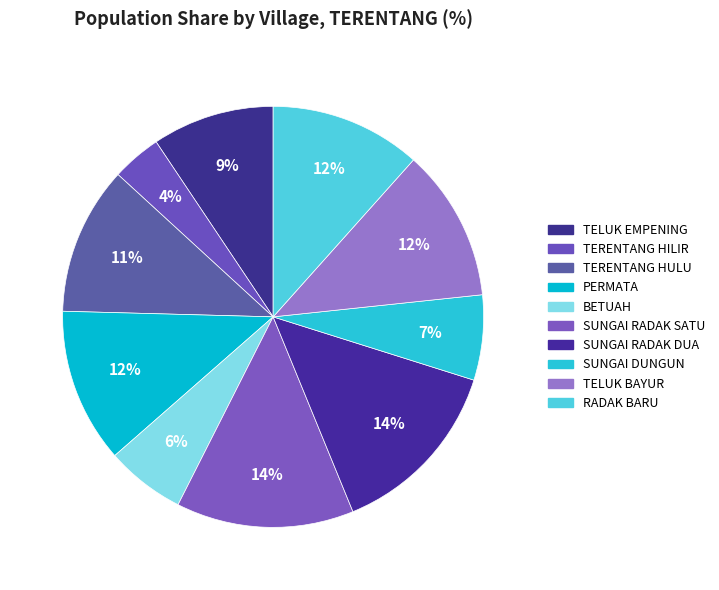

What percentage is NOT represented by RADAK BARU?

88.4%